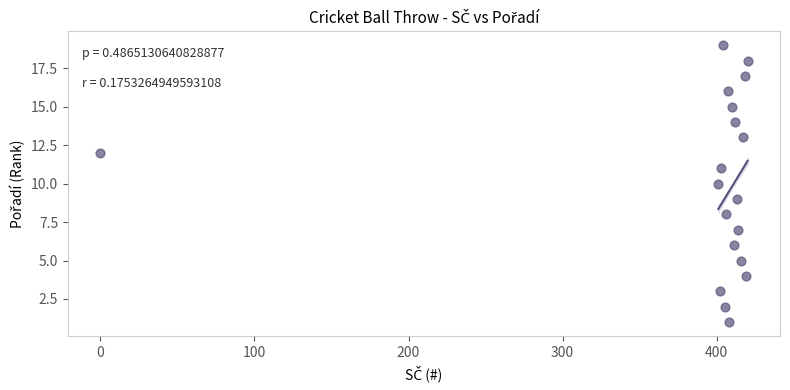

What is the range of Y values (max minus min)?

18